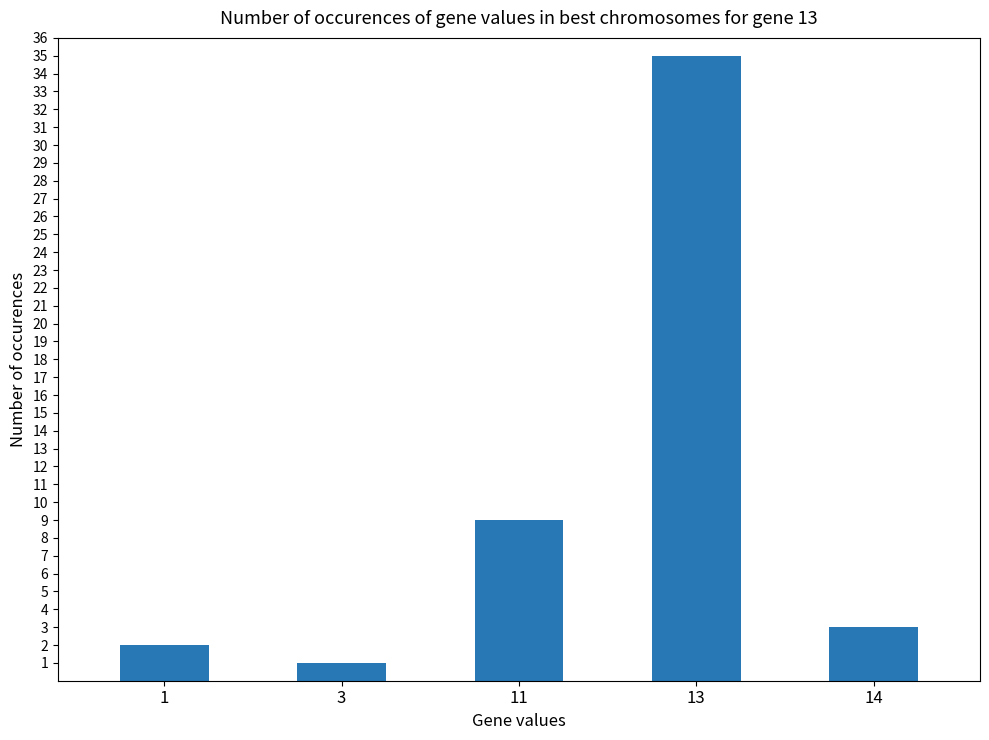

What is the change in value from 3 to 13?

+34